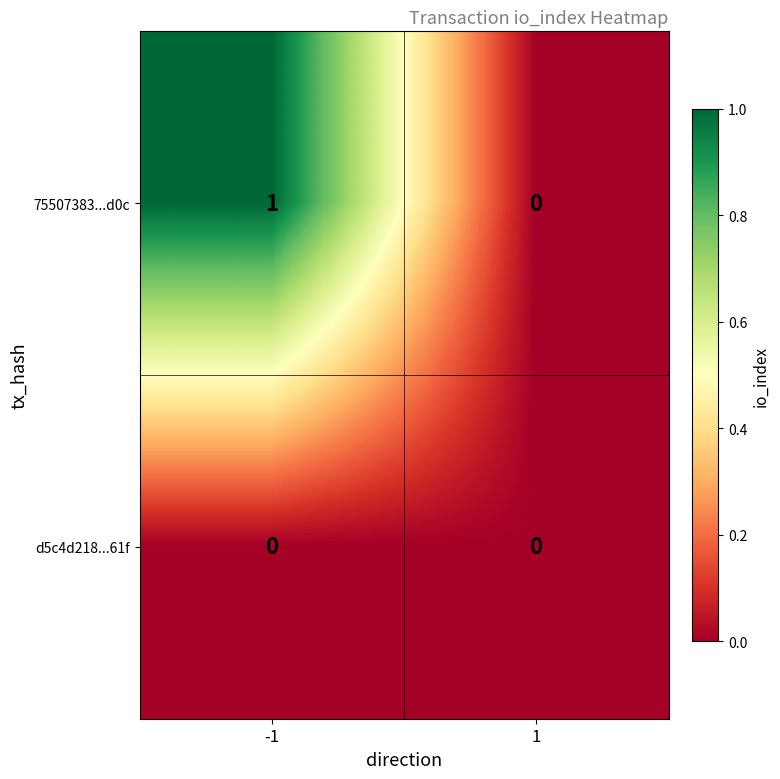

Rank the series at -1 from lowest to highest value.

d5c4d218...61f, 75507383...d0c